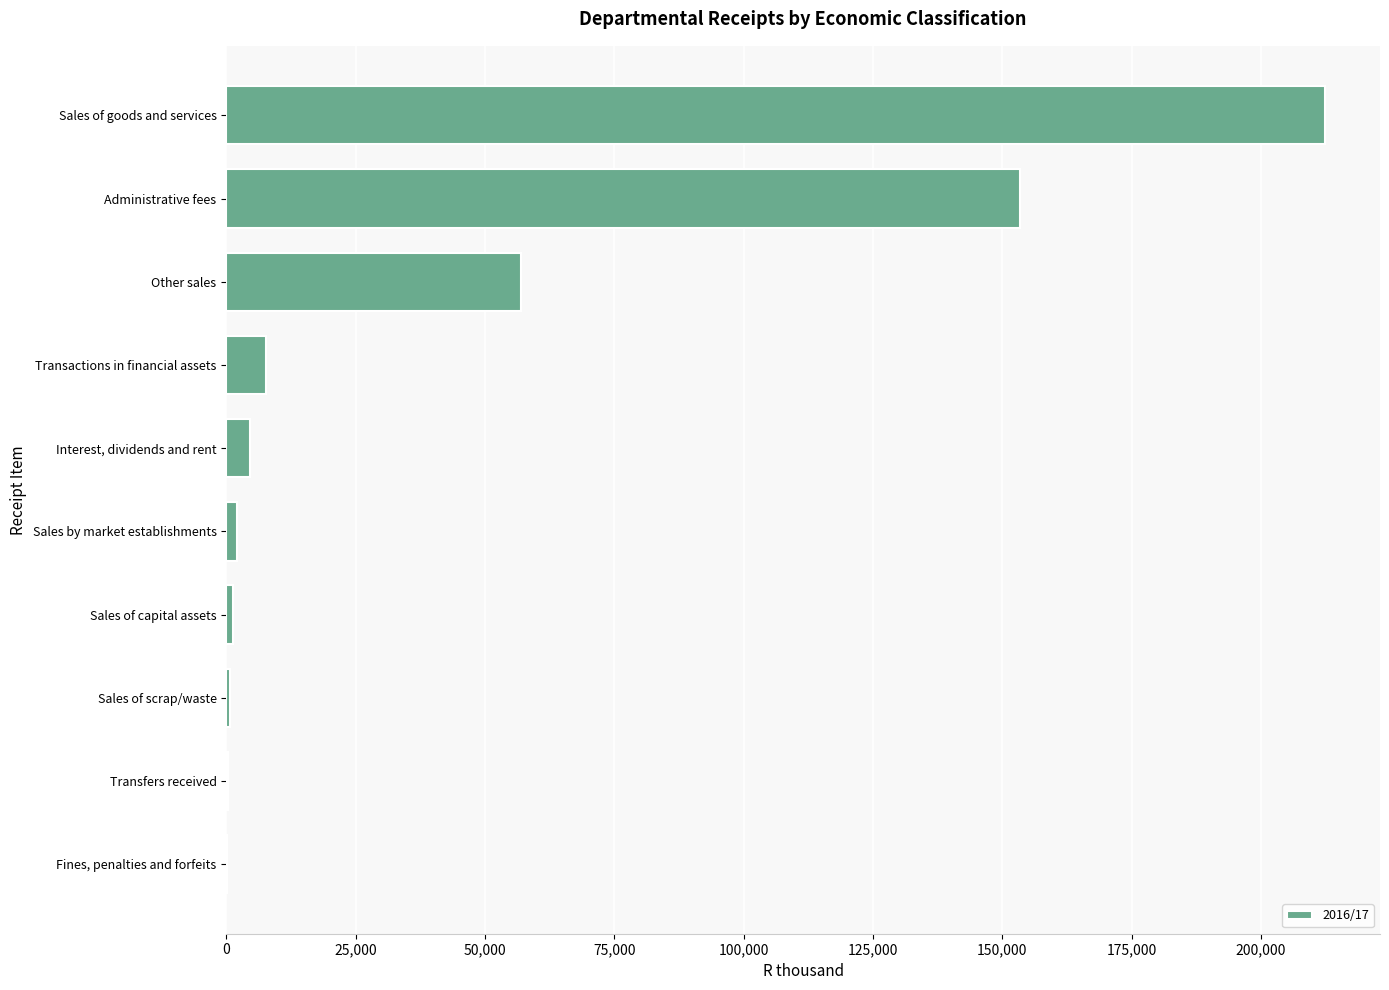

What is the maximum value shown in the chart?

212403